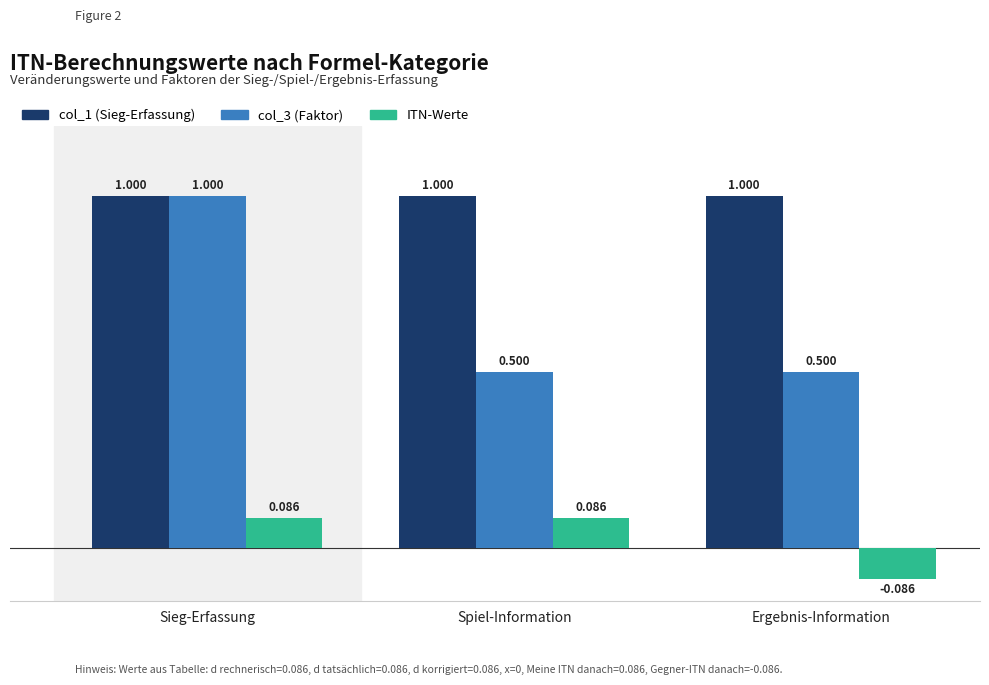

How many bars are there in each group?

3